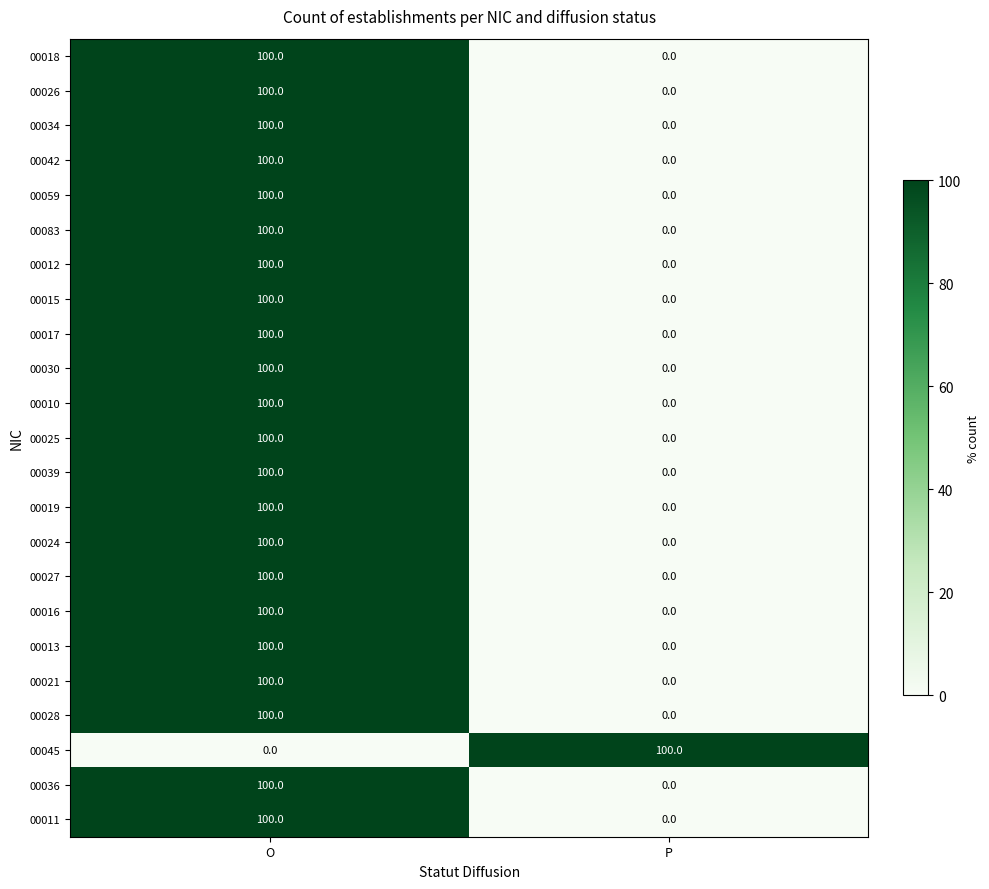

List the labels in order of 00059 value, smallest first.

P, O